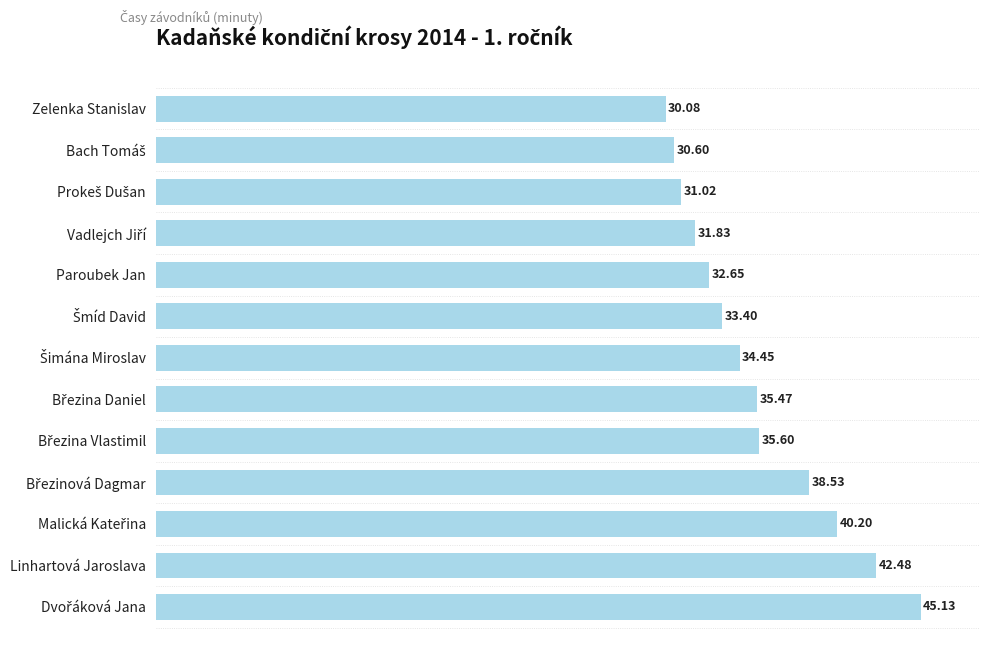

How many bars are there in total?

13